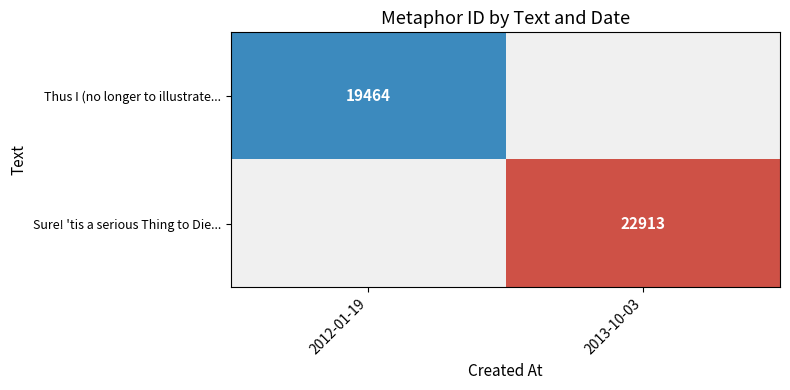

At 2013-10-03, list the series in order from largest to smallest.

Thus I (no longer to illustrate..., Sure! 'tis a serious Thing to Die...